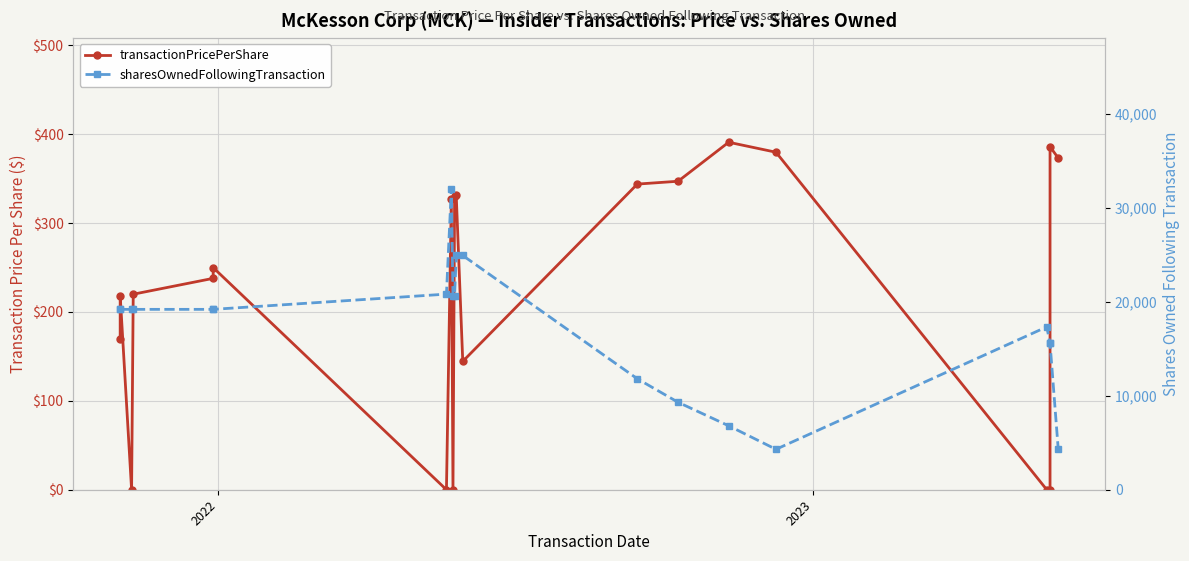

In transactionPricePerShare, how many points are higher than both neighbors (excluding endpoints)?

6